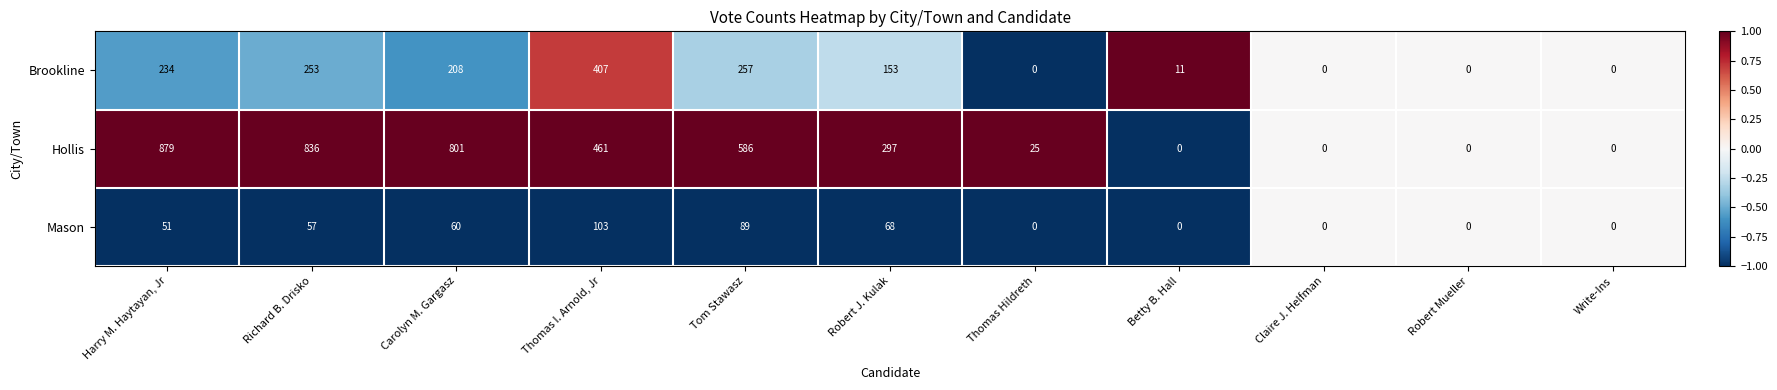

What is the sum of all Mason values?

428